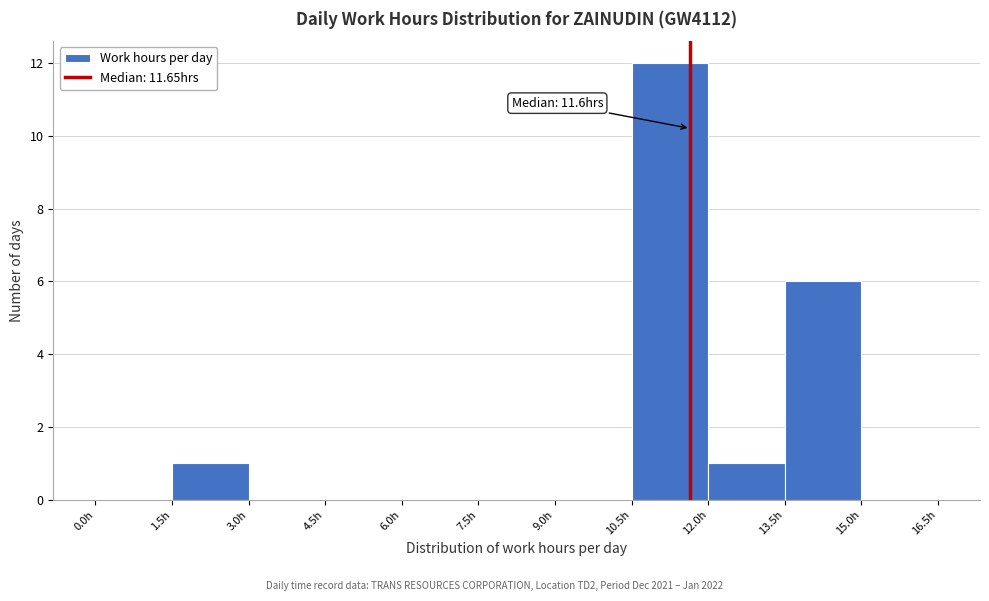

Over which range of the x-axis is the bar tallest?

10.5 to 12.0